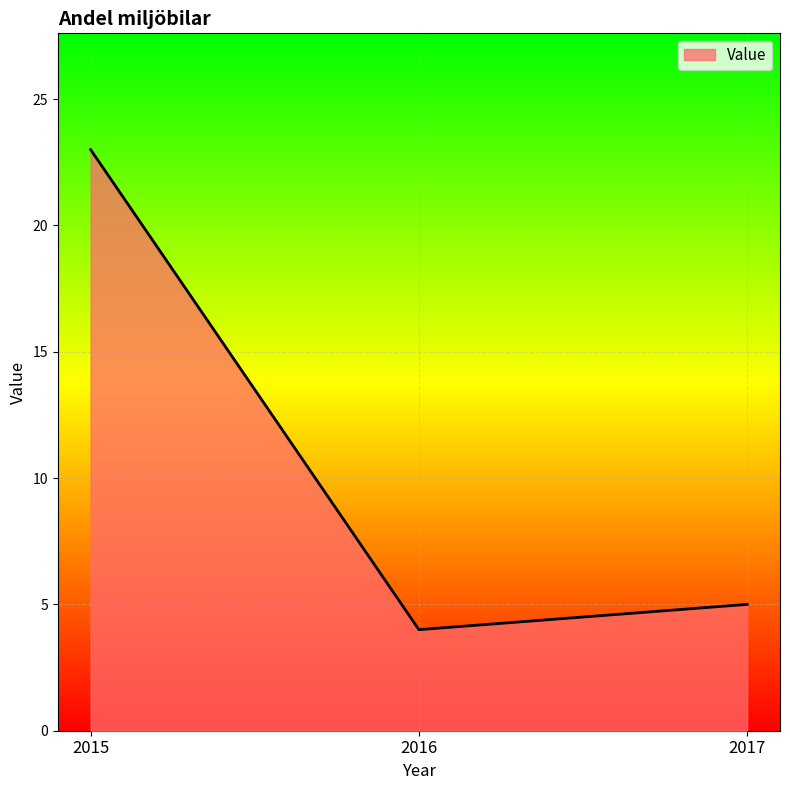

What is the sum of all values?

32